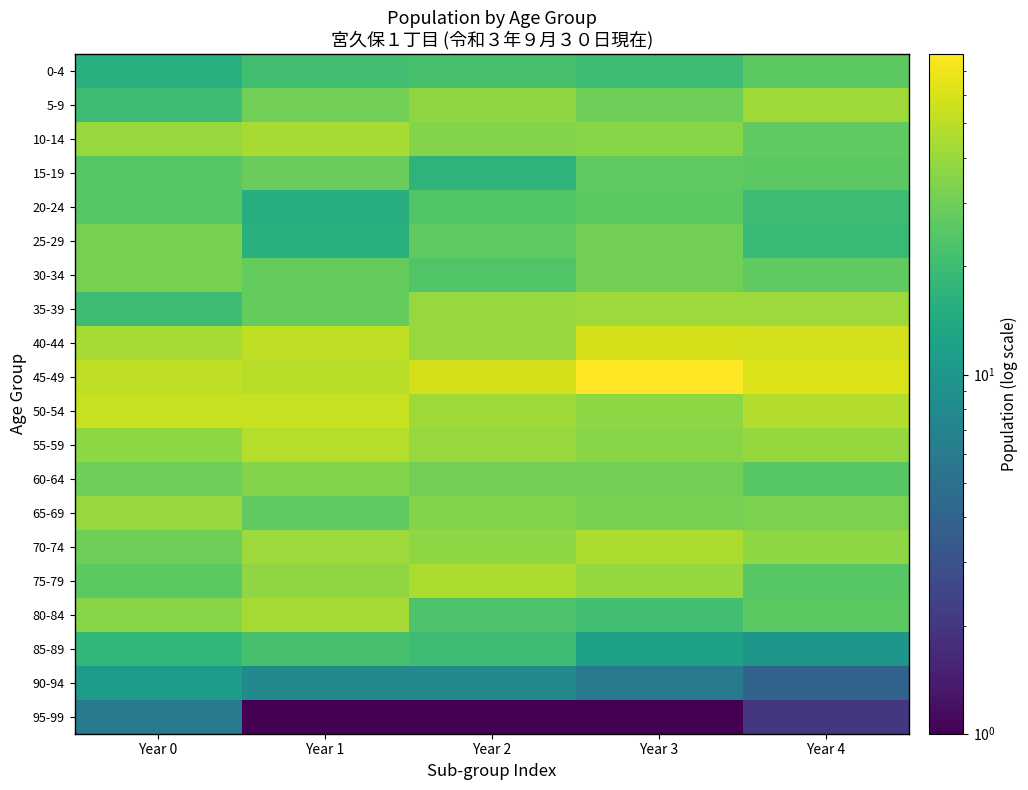

What is the greatest value displayed?

78